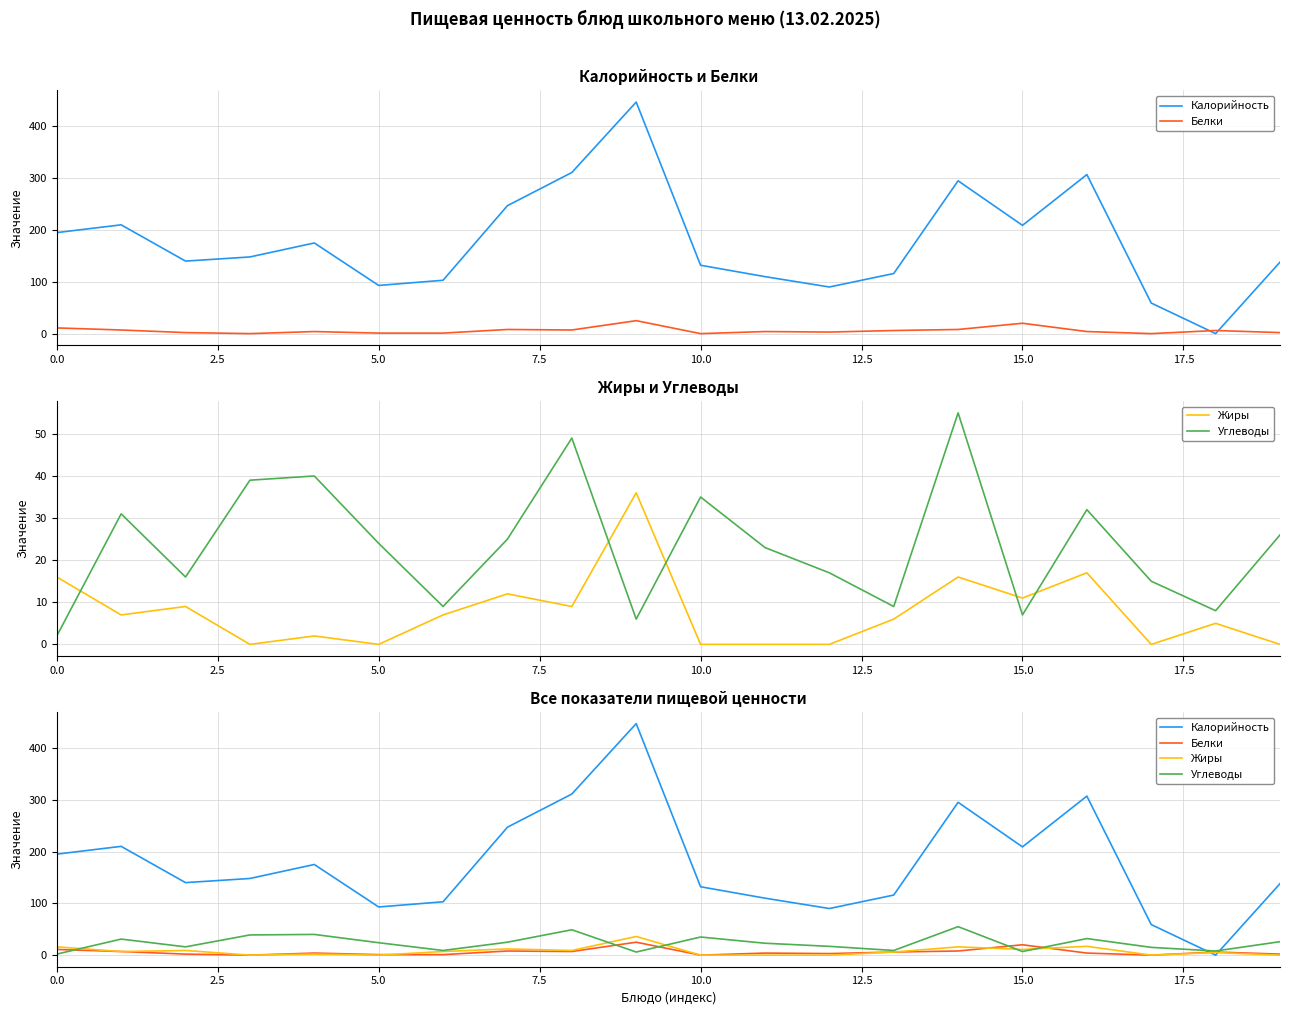

True or false: Белки has more than 2 points higher than both neighbors.

True